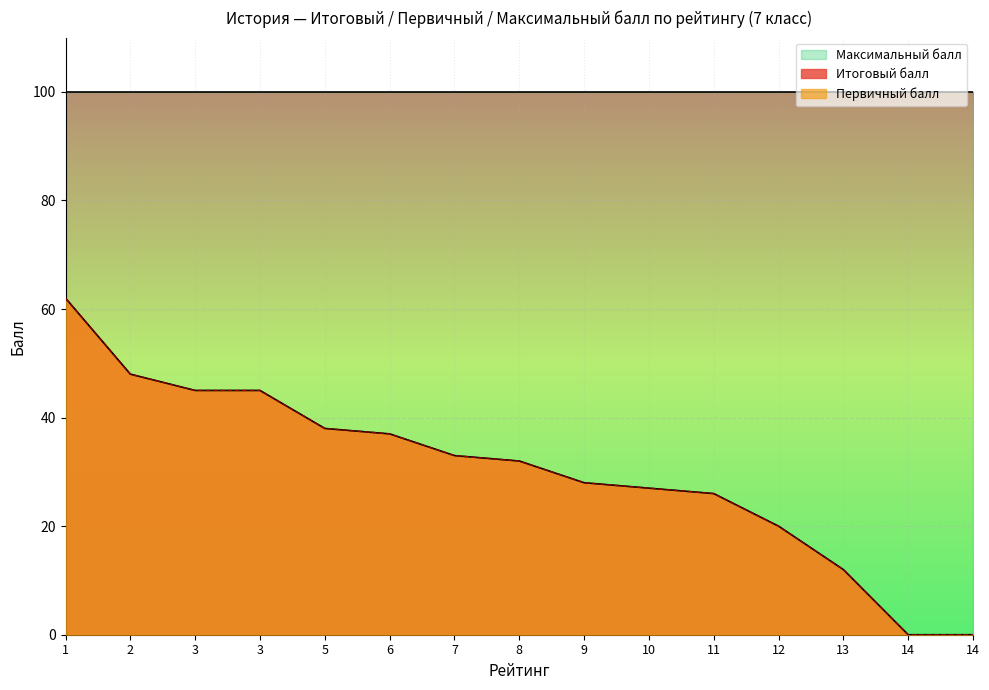

What is the average value of the Первичный балл series?

30